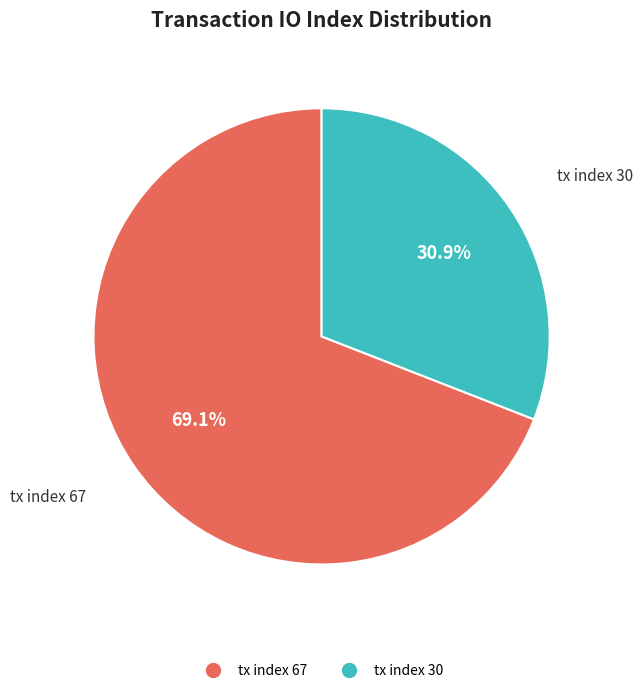

Rank the categories by value from highest to lowest.

tx index 67, tx index 30